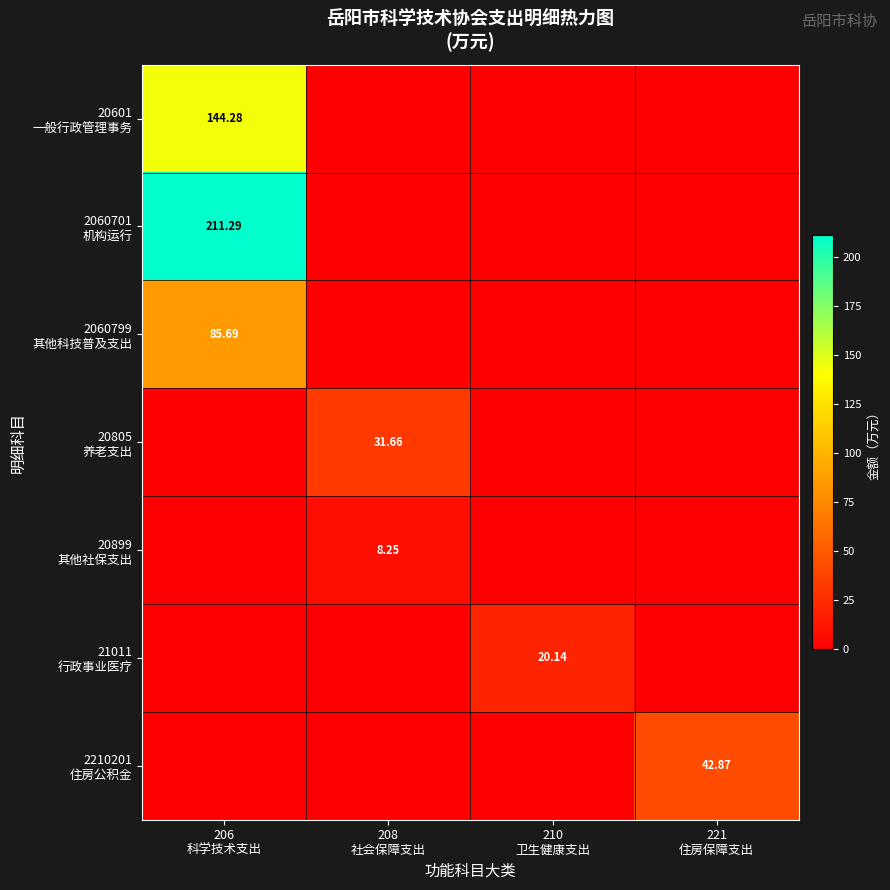

Is it true that 20899 其他社保支出 equals -4.4 at 210 卫生健康支出?

False